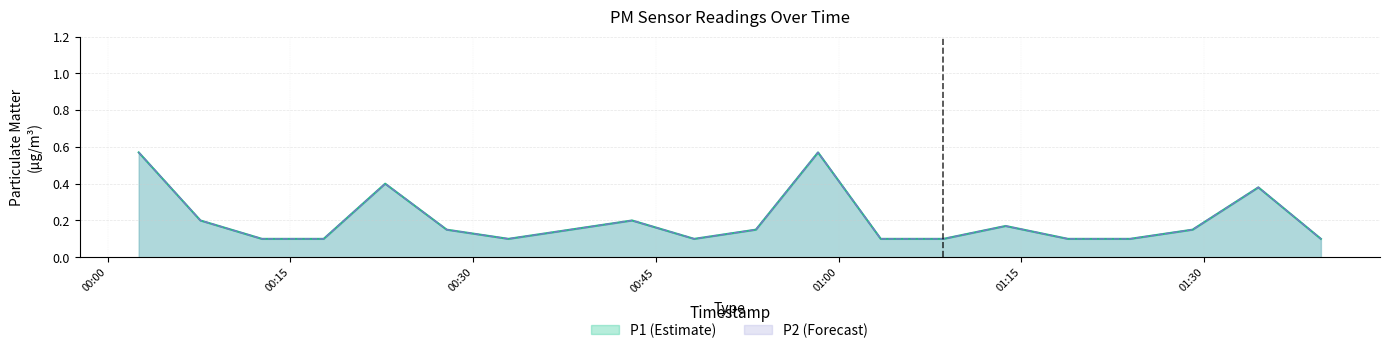

Is it true that P2 equals 0.1 at 2022-08-25T01:39:36?

True